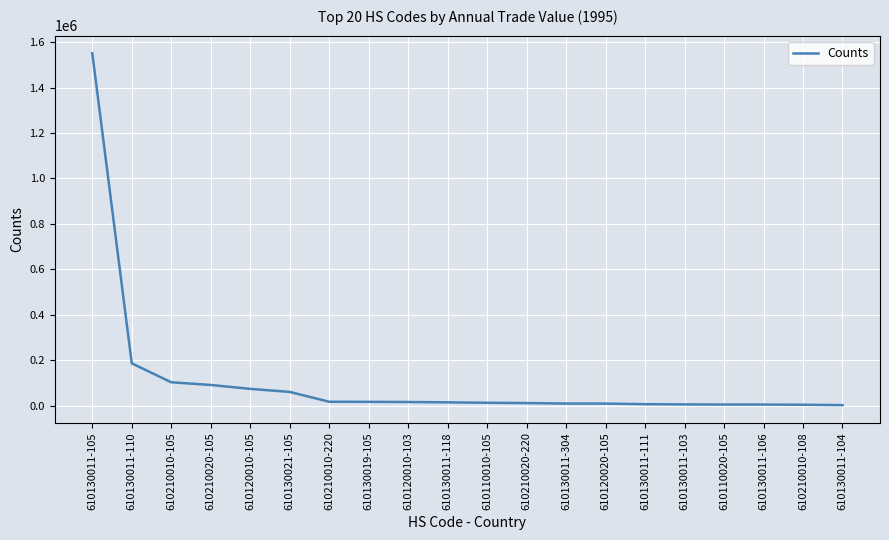

What is the change in value from 610110010-105 to 610130011-103?

-7241